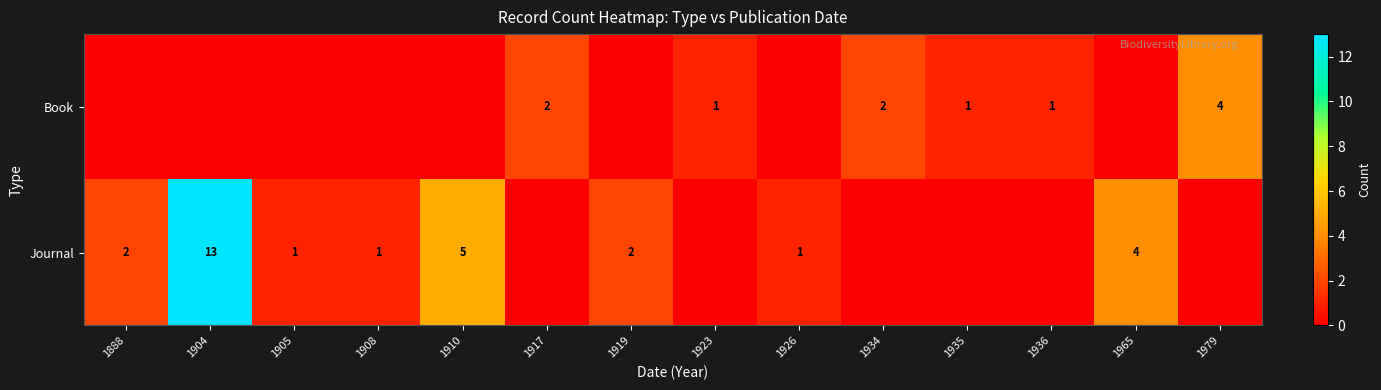

The Book series shows 1 at 1917. True or false?

False